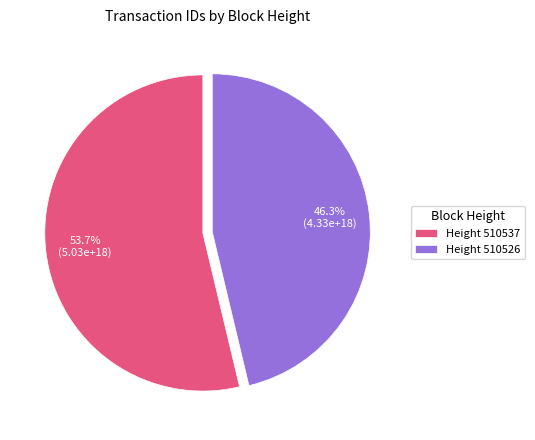

Rank the categories by value from lowest to highest.

Height 510526, Height 510537